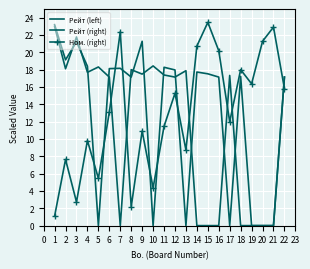

True or false: Рейт (right) has more than 2 interior local peaks.

True